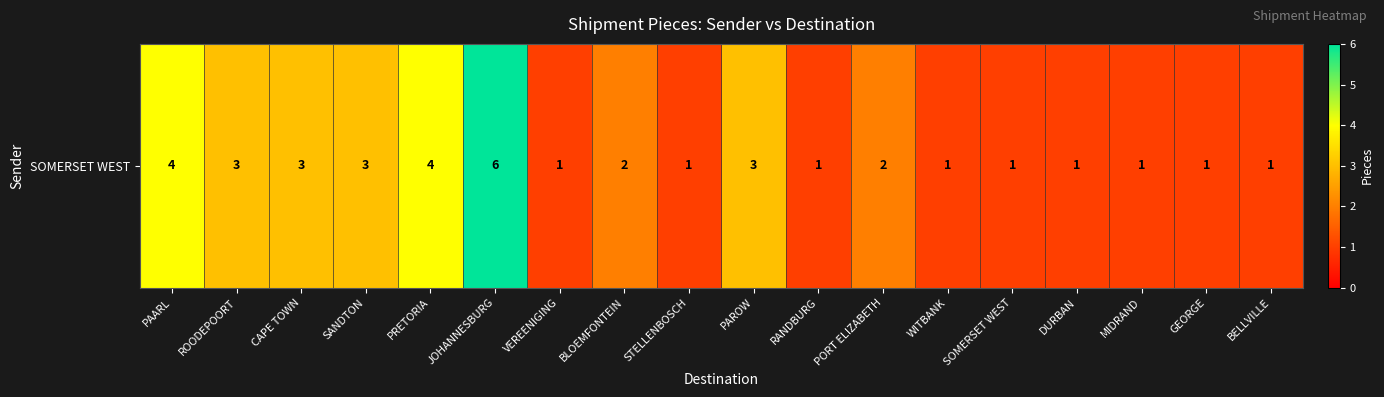

What is the maximum value shown in the chart?

6